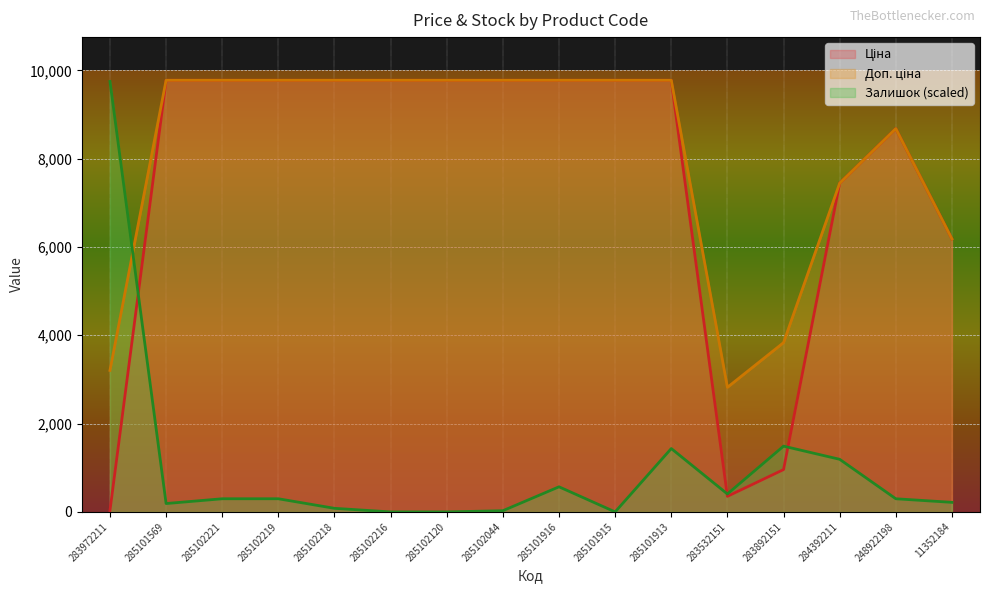

Reading left to right, list all the values displayed in this chart.

Ціна: 283972211=32.0	285101569=9775.5	285102221=9775.5	285102219=9775.5	285102218=9775.5	285102216=9775.5	285102120=9775.5	285102044=9775.5	285101916=9775.5	285101915=9775.5	285101913=9775.5	283532151=352.6	283892151=958.4	284392211=7444.6	248922198=8679.5	11352184=6182.6
Доп. ціна: 283972211=3205.0	285101569=9775.5	285102221=9775.5	285102219=9775.5	285102218=9775.5	285102216=9775.5	285102120=9775.5	285102044=9775.5	285101916=9775.5	285101915=9775.5	285101913=9775.5	283532151=2821.2	283892151=3833.8	284392211=7444.6	248922198=8679.5	11352184=6182.6
Залишок: 283972211=9748.4	285101569=189.6	285102221=297.9	285102219=297.9	285102218=81.2	285102216=0.0	285102120=0.0	285102044=27.1	285101916=568.7	285101915=0.0	285101913=1435.2	283532151=406.2	283892151=1489.3	284392211=1191.5	248922198=297.9	11352184=216.6